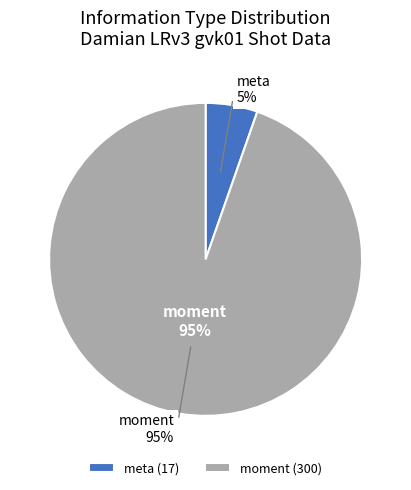

How many segments does this pie chart have?

2